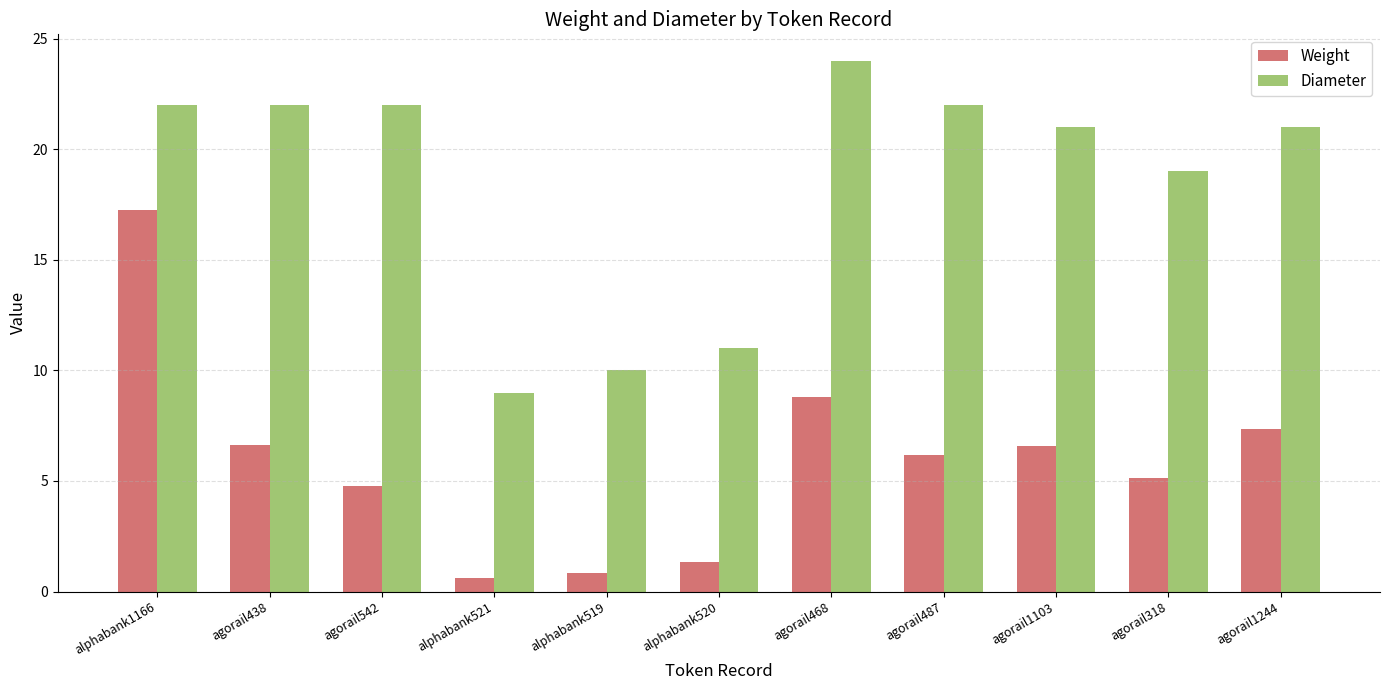

How many groups of bars are there?

11